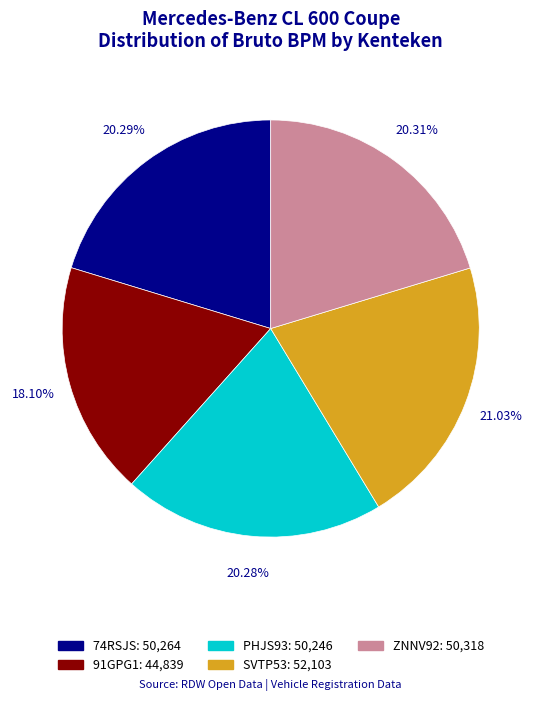

Combined, do 91GPG1 and ZNNV92 account for over 50%?

No